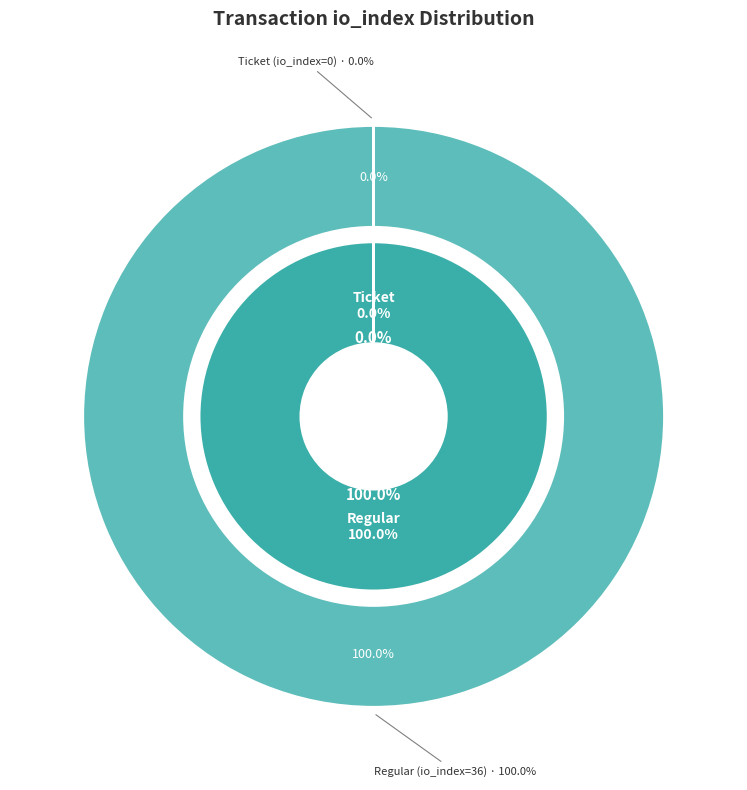

To the nearest percent, what is the difference between the largest and smallest slice percentages?

100%